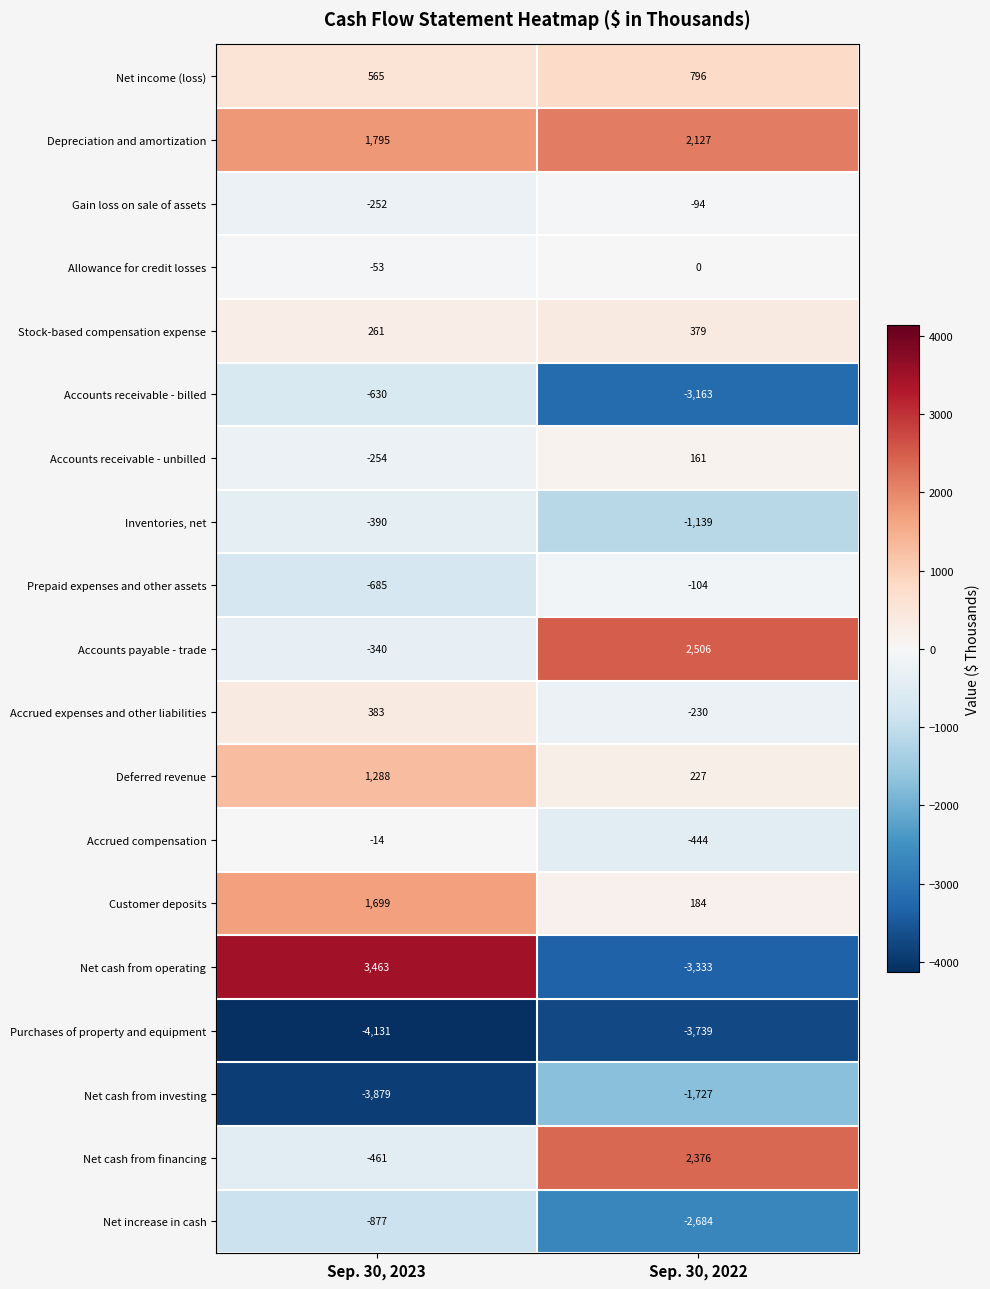

The value of Customer deposits at Sep. 30, 2022 is 95. True or false?

False